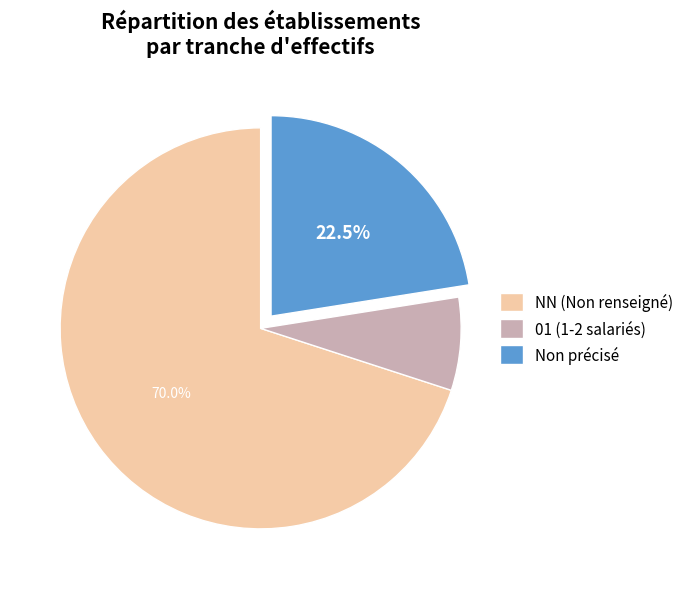

Which slice is the largest?

NN (Non renseigné)